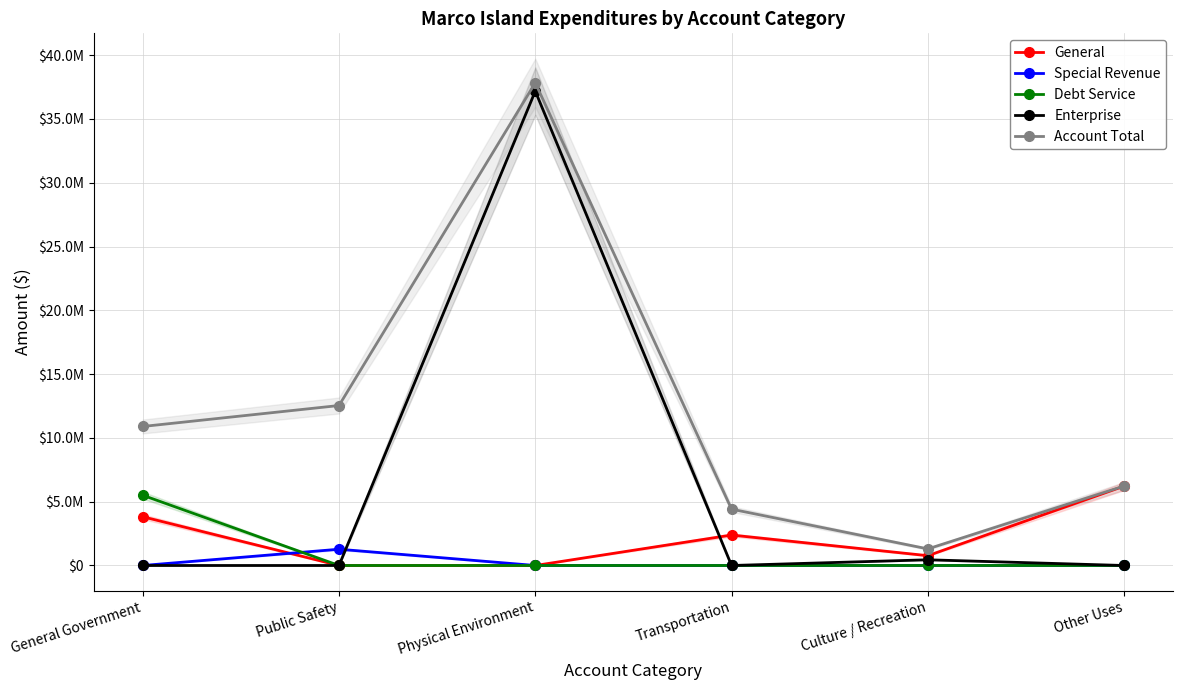

True or false: General and Account Total cross at least once.

False